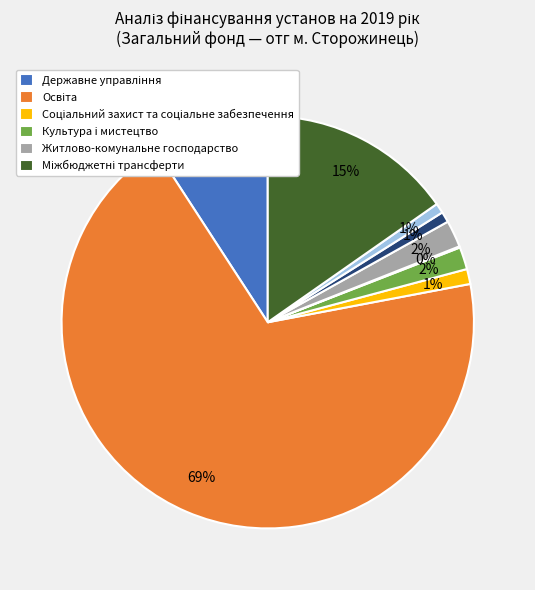

Does any single category account for the majority?

Yes